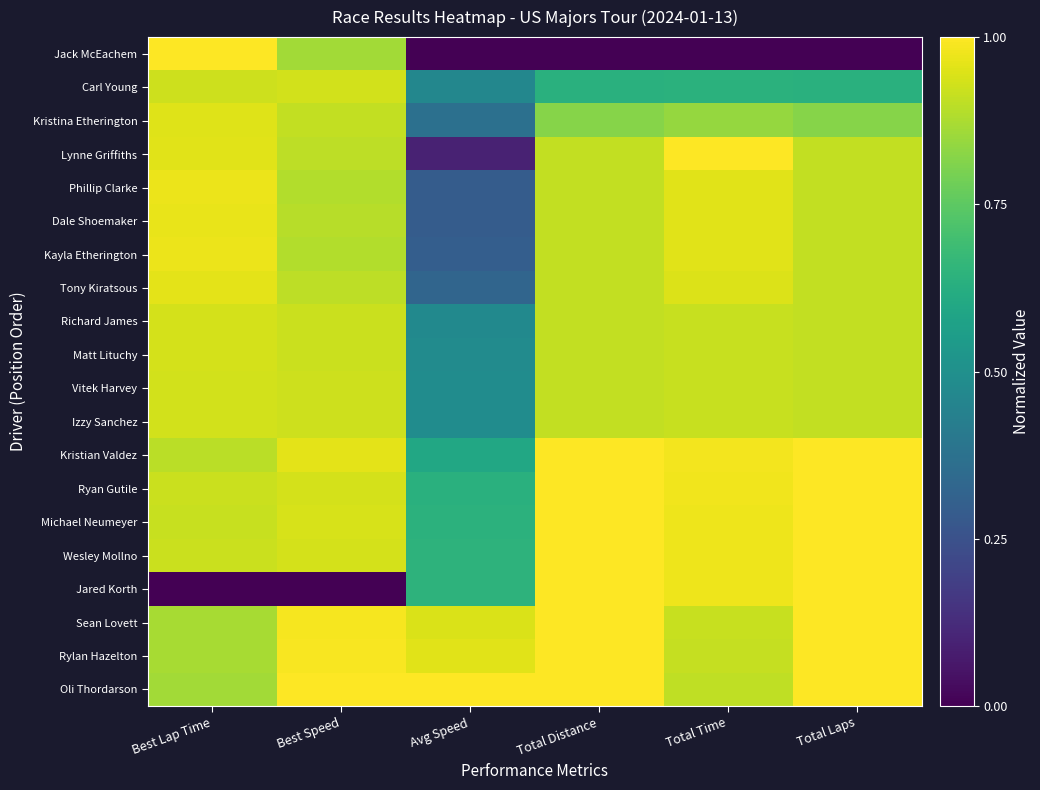

Rank the series at Avg Speed from lowest to highest value.

Jack McEachem, Lynne Griffiths, Phillip Clarke, Dale Shoemaker, Kayla Etherington, Tony Kiratsous, Kristina Etherington, Carl Young, Richard James, Matt Lituchy, Vitek Harvey, Izzy Sanchez, Kristian Valdez, Ryan Gutile, Michael Neumeyer, Wesley Mollno, Jared Korth, Sean Lovett, Rylan Hazelton, Oli Thordarson